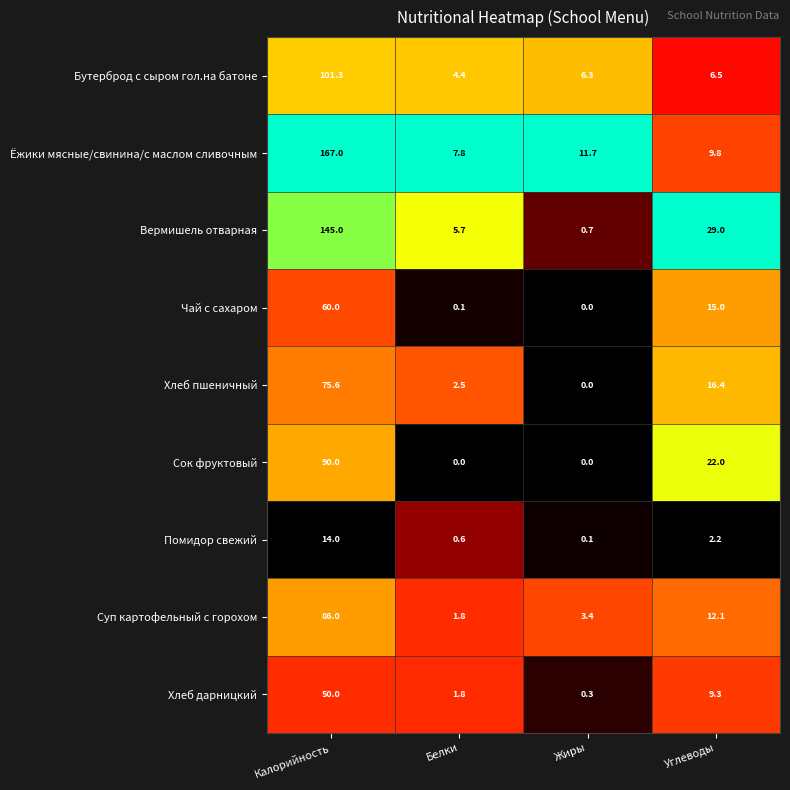

What is the difference between the maximum and minimum values in the Суп картофельный с горохом series?

84.2